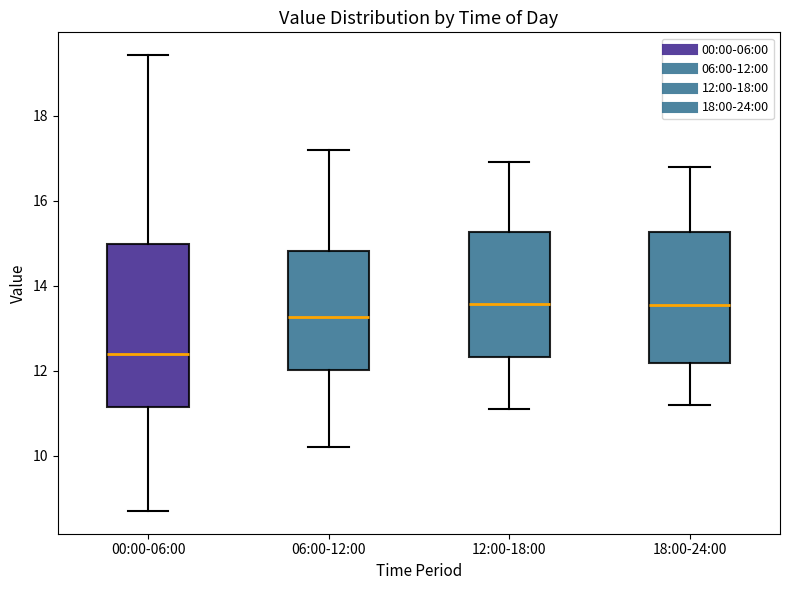

Where does the lower whisker of the box for 06:00-12:00 end on the y-axis? The values are not printed on the chart, so give them approximately, as read against the axis.

10.2